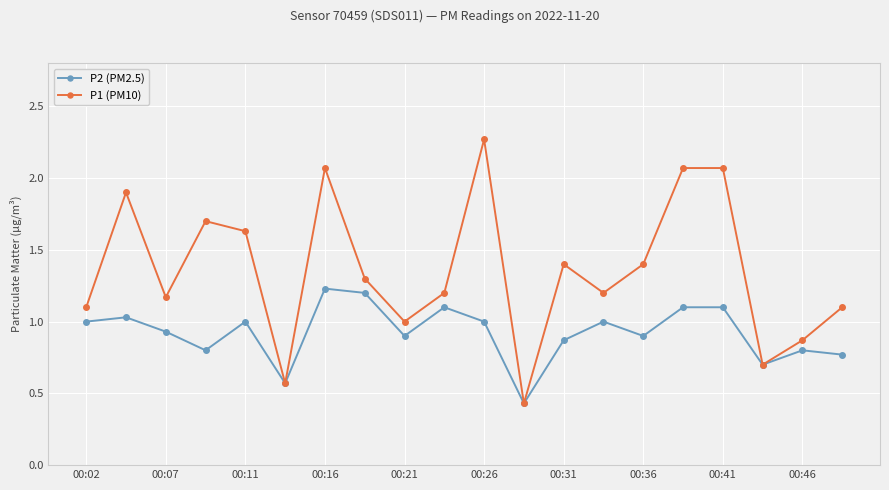

At how many categories does at least one series exceed 0?

20